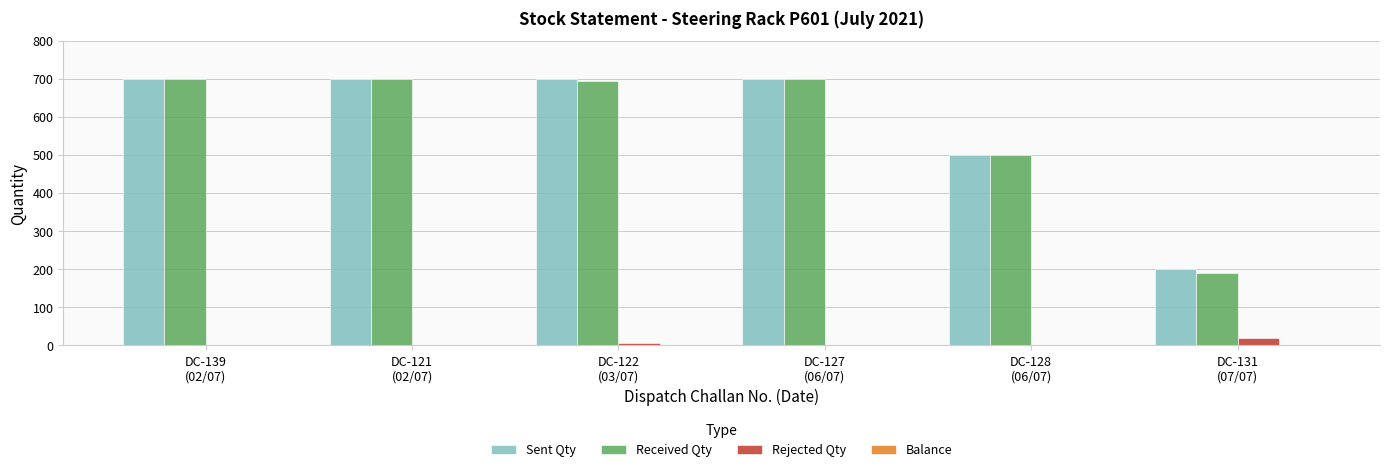

How many distinct data groups are displayed?

3